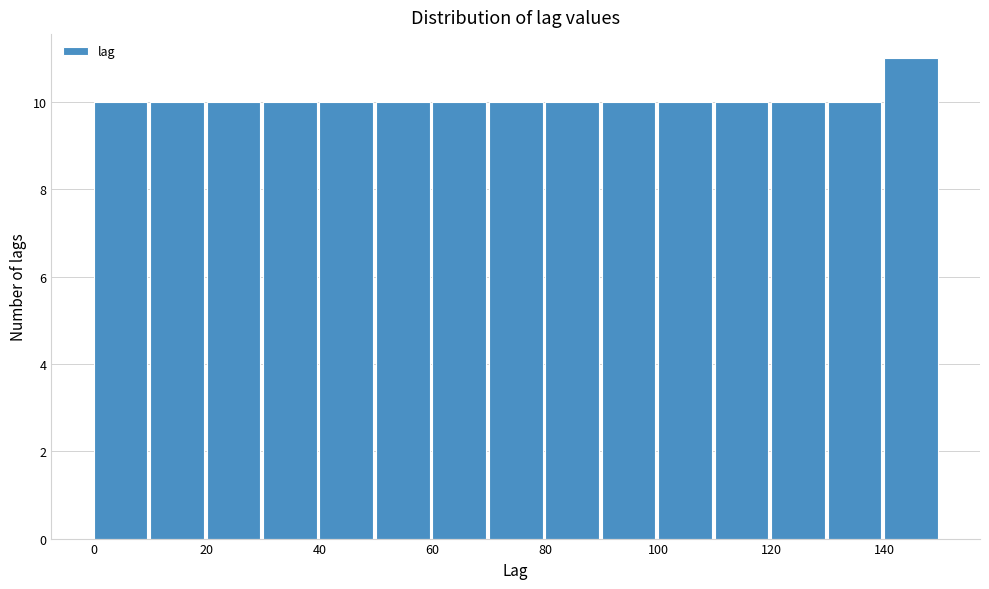

Reading left to right, transcribe this chart: for each bar, give the range it covers on the x-axis and its height. The values are not printed on the chart, so give them approximately, as read against the axis.

0 to 10: 10
10 to 20: 10
20 to 30: 10
30 to 40: 10
40 to 50: 10
50 to 60: 10
60 to 70: 10
70 to 80: 10
80 to 90: 10
90 to 100: 10
100 to 110: 10
110 to 120: 10
120 to 130: 10
130 to 140: 10
140 to 150: 11